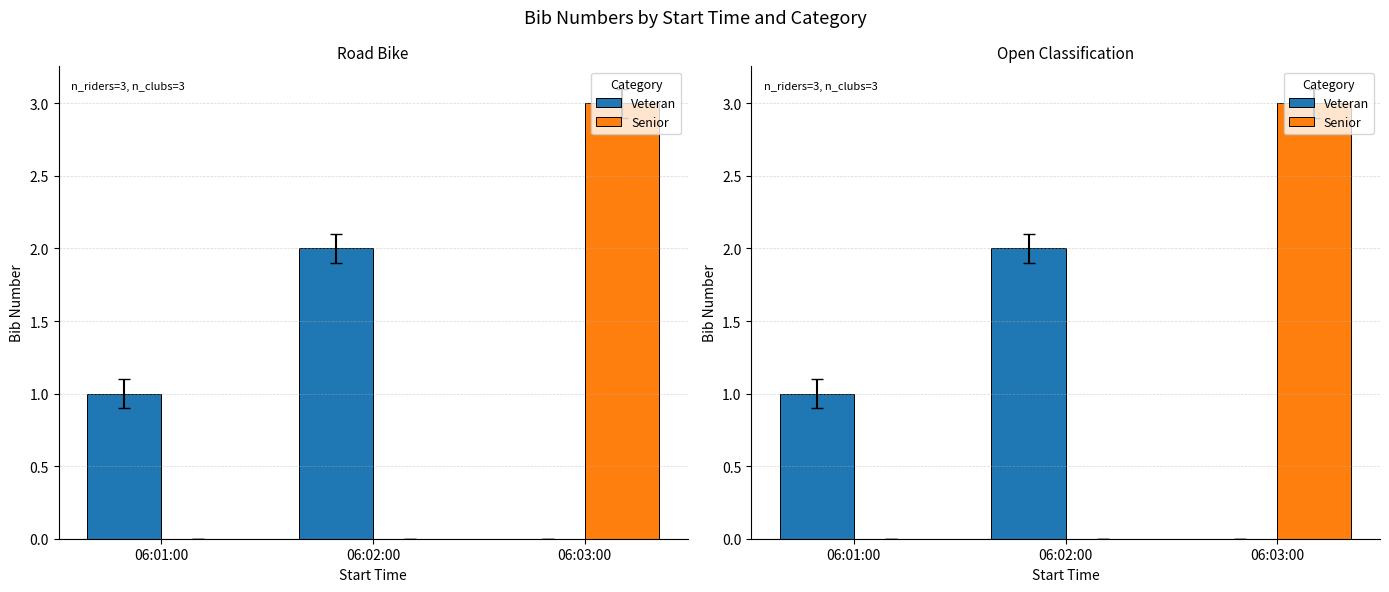

How many groups of bars are there?

3